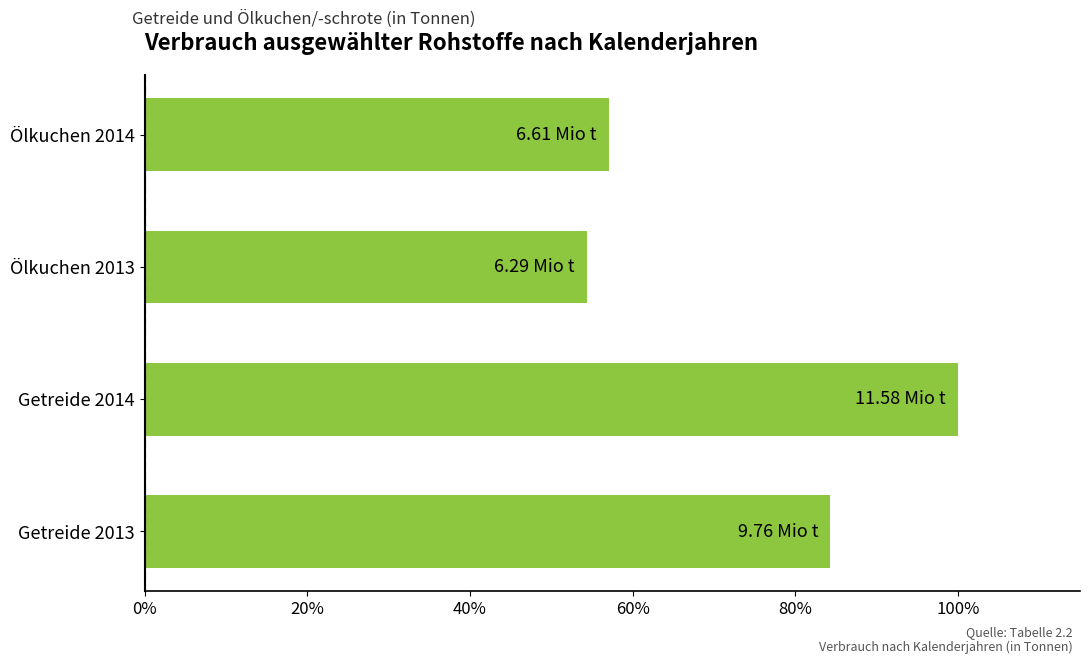

What is the average value?

73.9